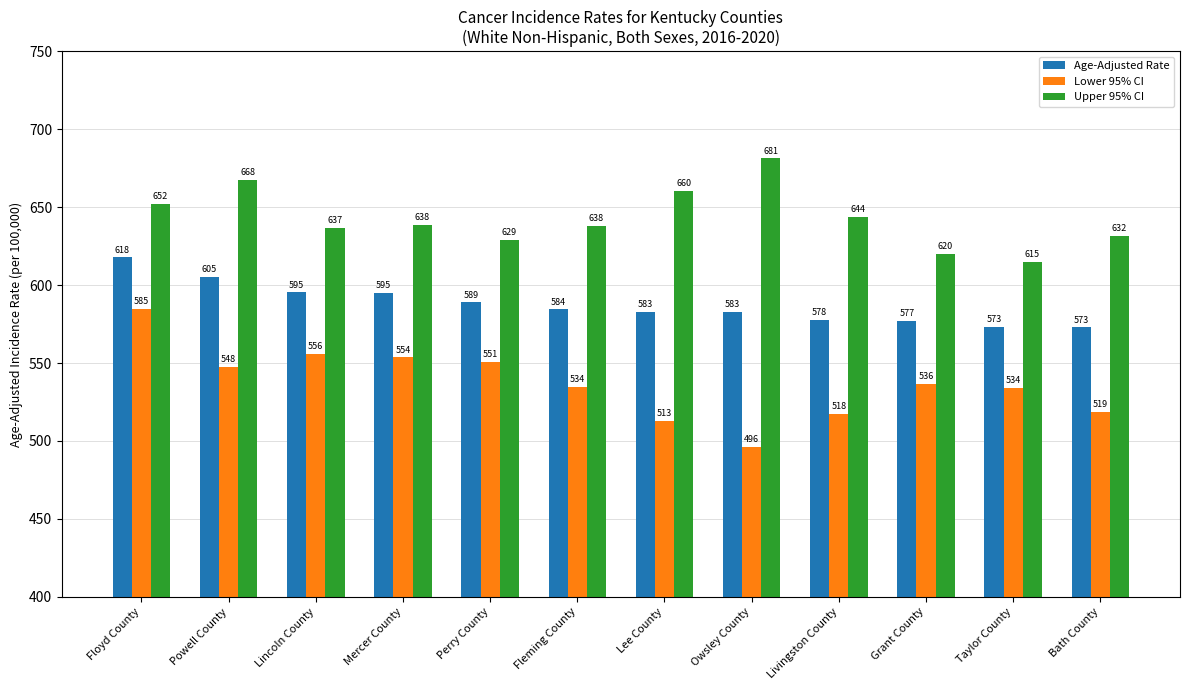

At which category is the sum across all series the highest?

Floyd County